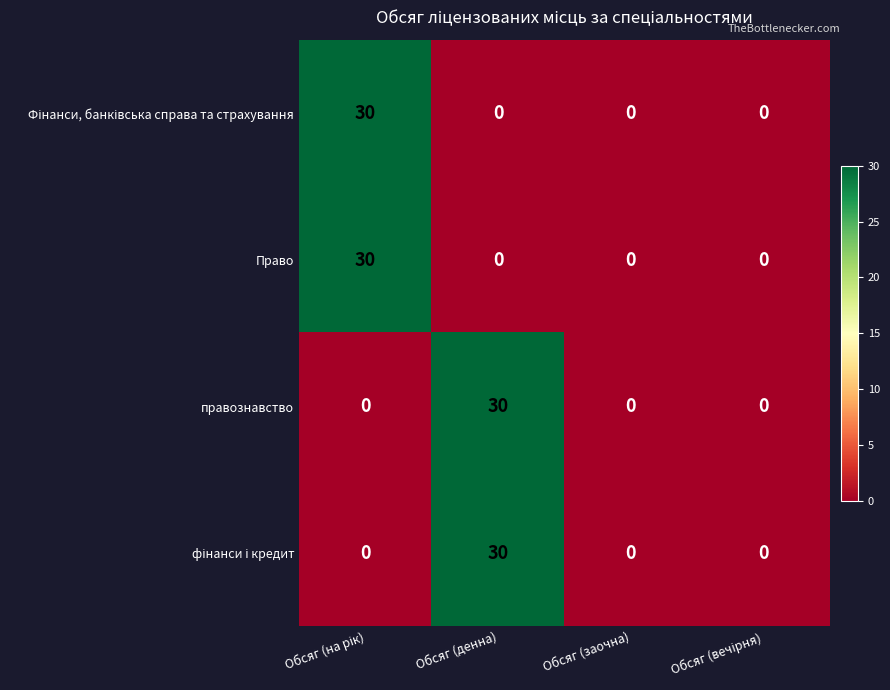

What is the average value of the правознавство series?

8